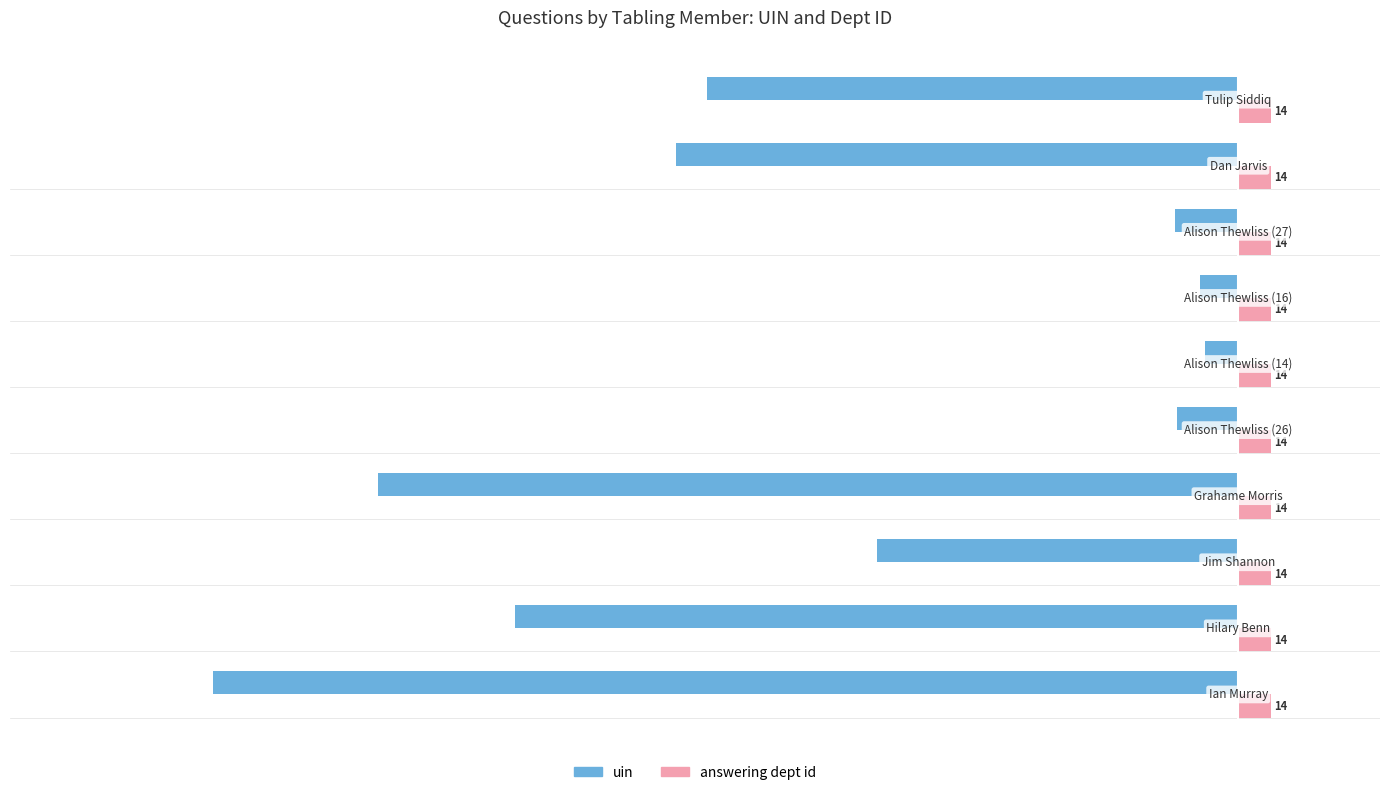

What is the minimum value shown in the chart?

-434